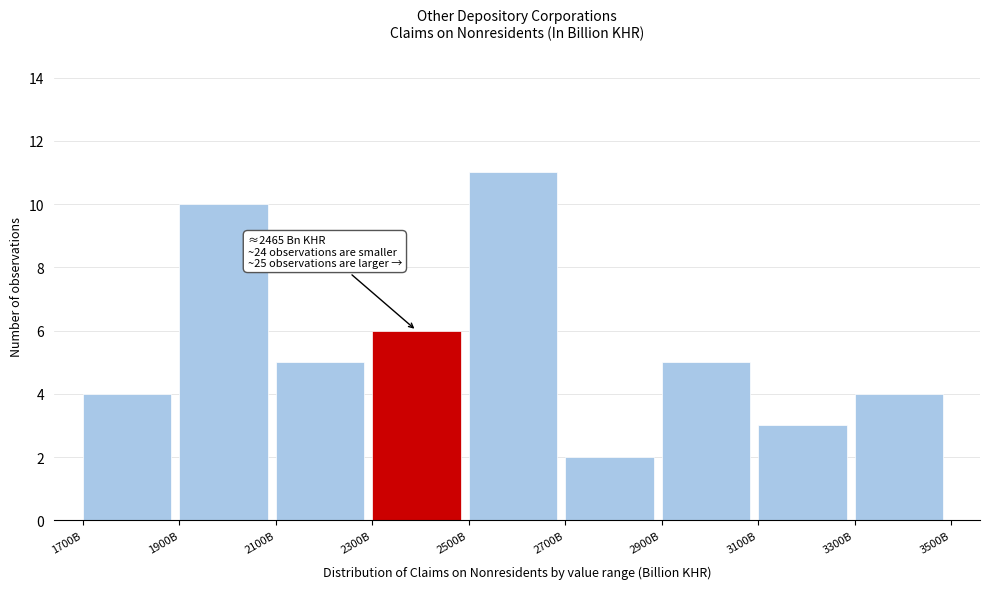

Reading left to right, transcribe all the data shown in this chart.

1700B=4	1900B=10	2100B=5	2300B=6	2500B=11	2700B=2	2900B=5	3100B=3	3300B=4